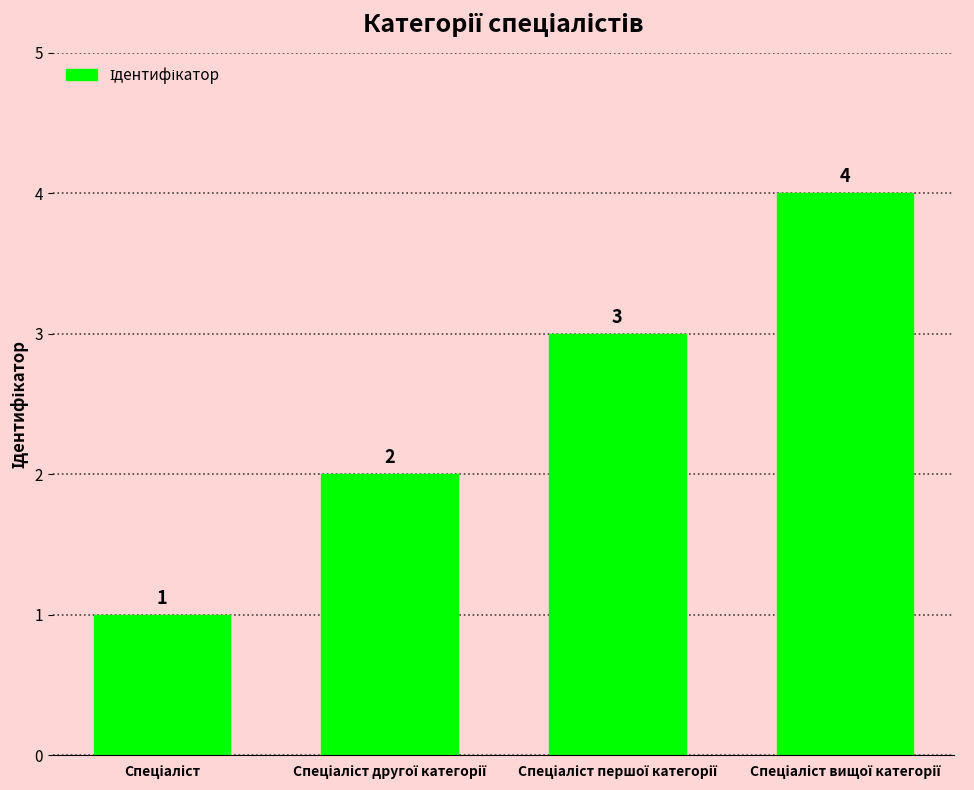

Reading right to left, extract all data points from this chart.

4	3	2	1